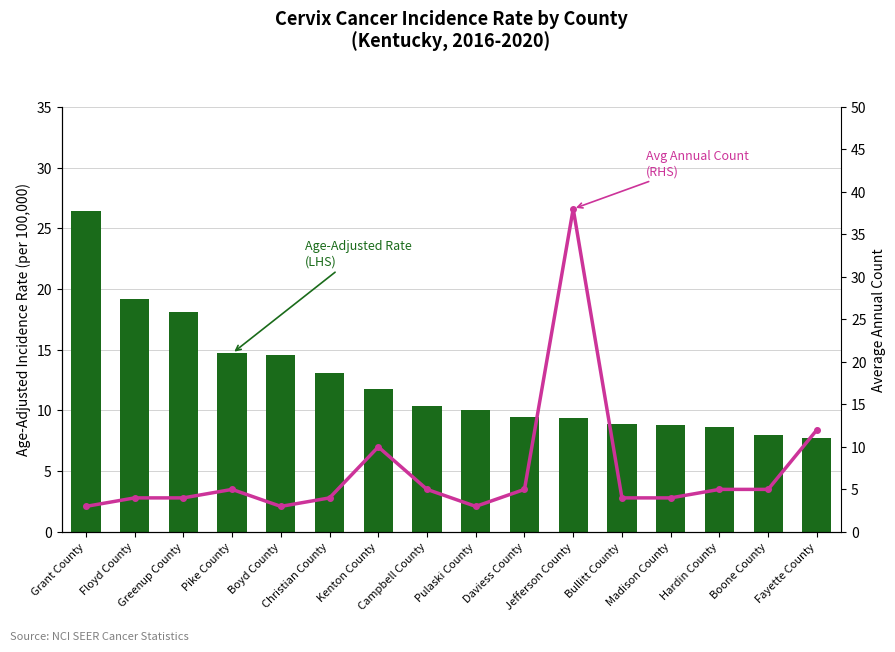

What is the sum of all Average Annual Count
(RHS) values?

114.0